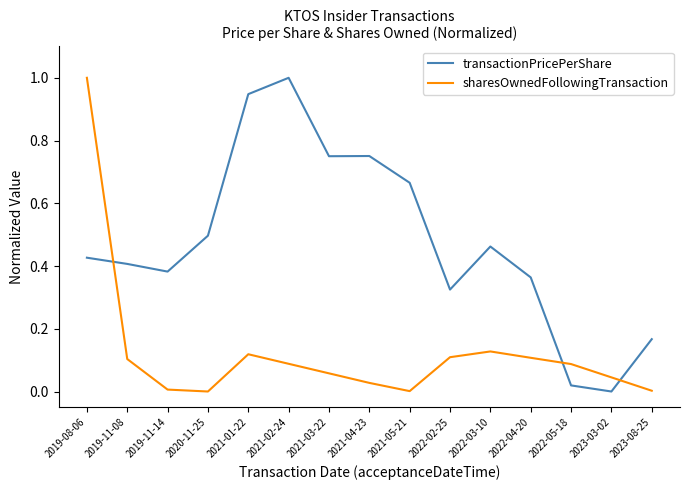

Between 2019-08-06 and 2021-02-24, which series saw the biggest shift?

sharesOwnedFollowingTransaction